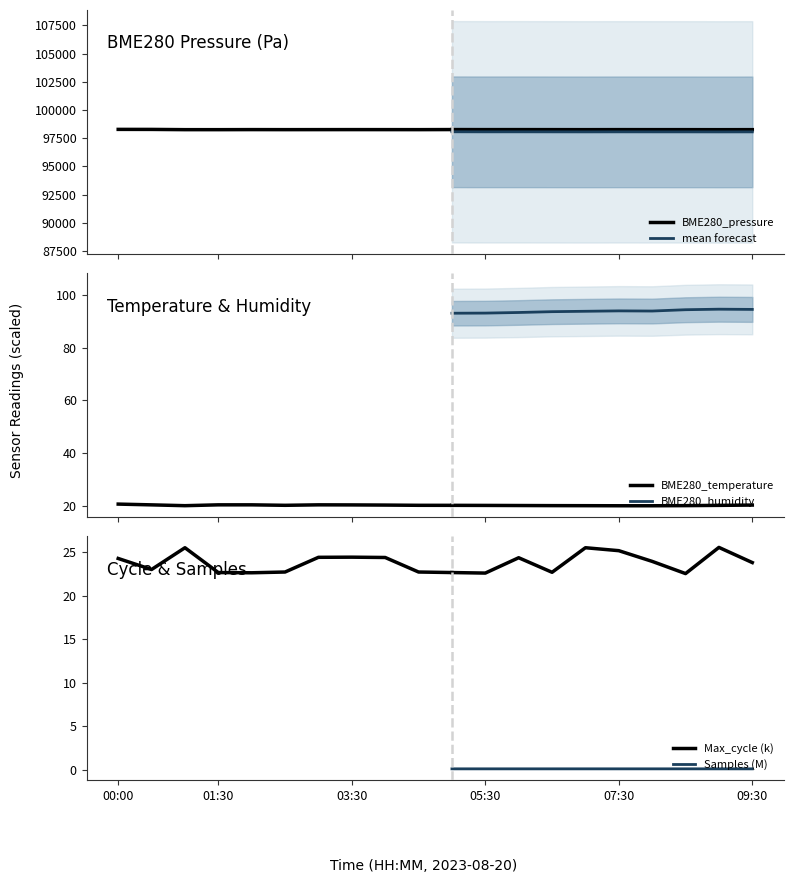

Rank the categories by BME280_pressure value from highest to lowest.

00:00, 00:30, 05:00, 02:00, 06:00, 03:30, 05:30, 04:00, 07:30, 03:00, 06:30, 08:00, 02:30, 04:30, 08:30, 09:30, 01:00, 07:00, 01:30, 09:00